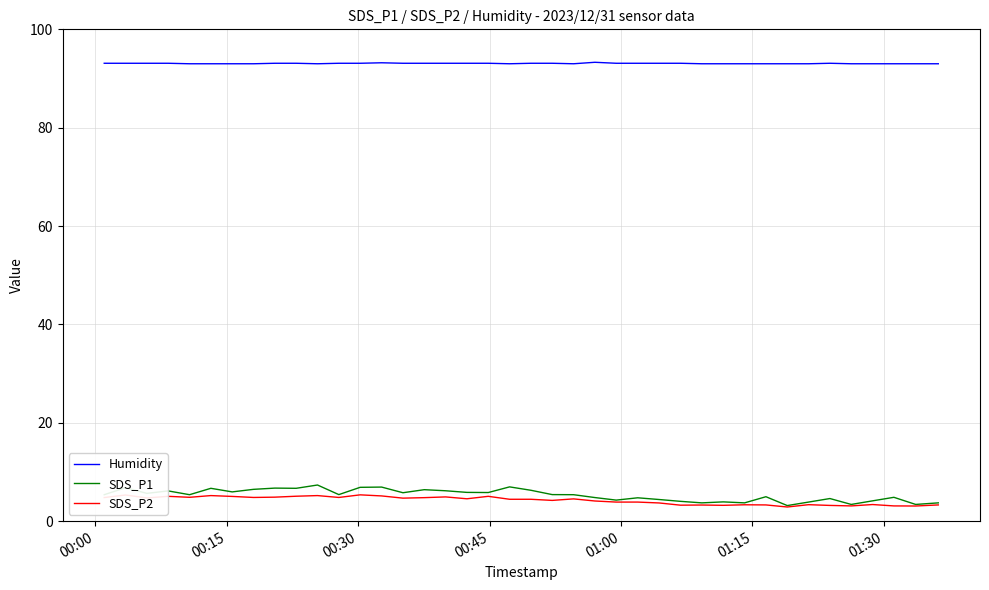

What is the maximum value shown in the chart?

93.3